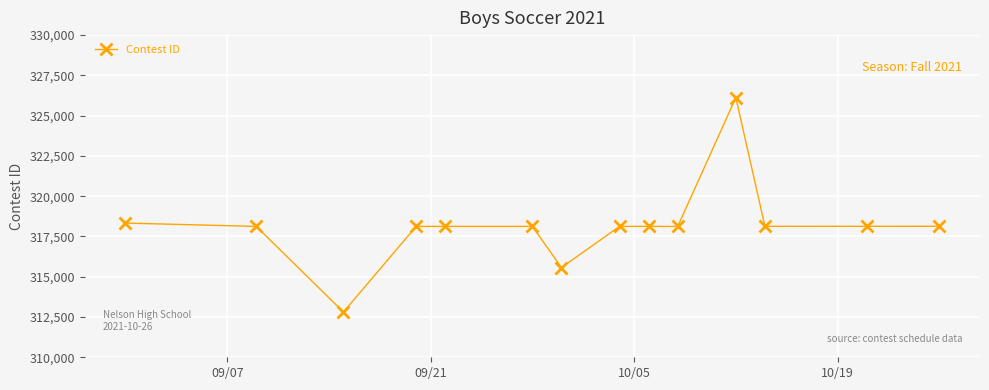

What is the average value?

318150